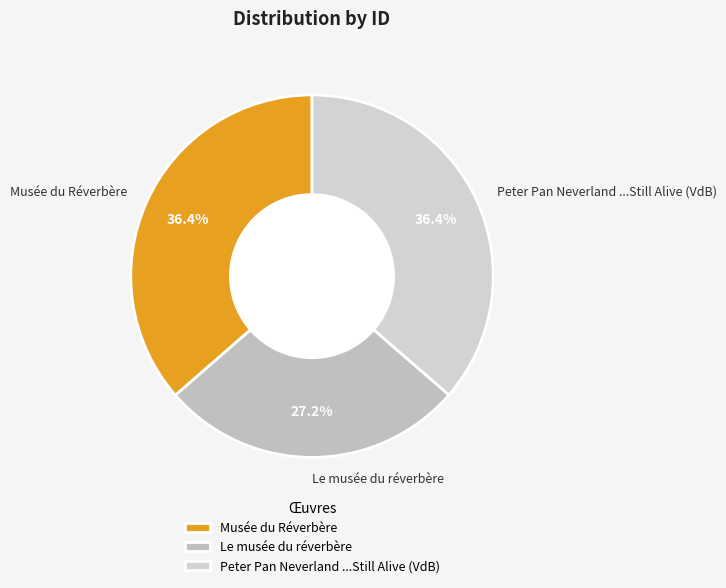

What is the smallest slice in the pie chart?

Le musée du réverbère